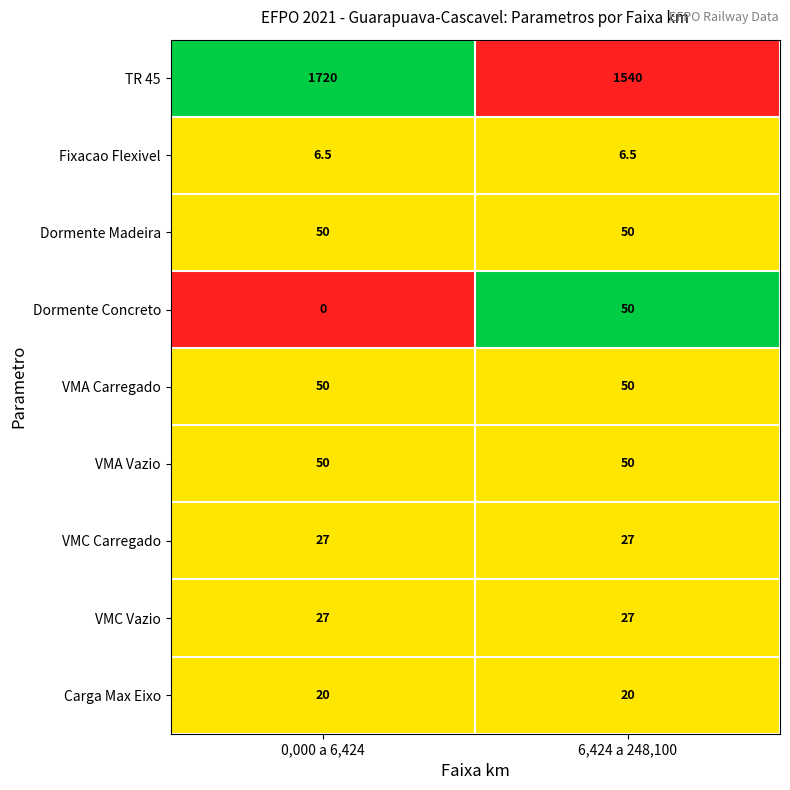

Reading left to right, transcribe all the data shown in this chart.

TR 45: 1720.0	1540.0
Fixacao Flexivel: 6.5	6.5
Dormente Madeira: 50.0	50.0
Dormente Concreto: 0.0	50.0
VMA Carregado: 50.0	50.0
VMA Vazio: 50.0	50.0
VMC Carregado: 27.0	27.0
VMC Vazio: 27.0	27.0
Carga Max Eixo: 20.0	20.0